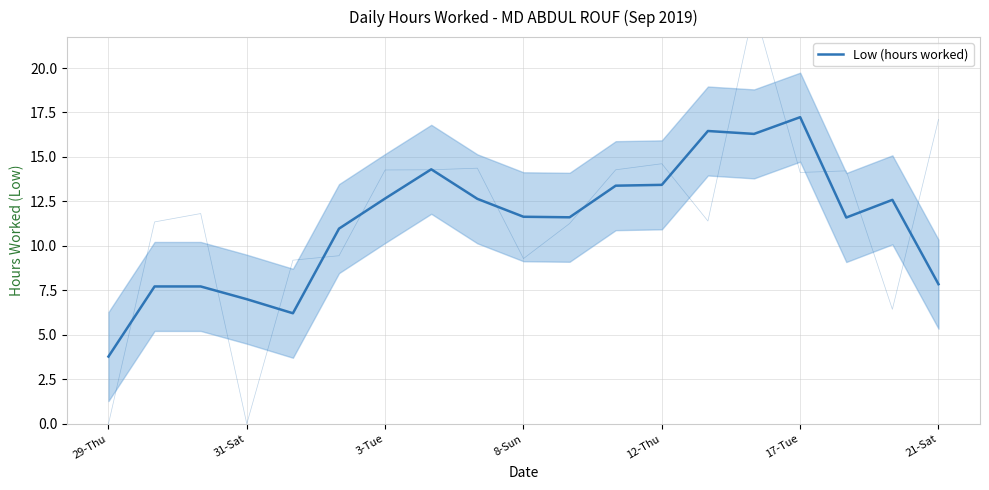

Reading left to right, extract all data points from this chart.

3.8	7.7	7.7	7.0	6.2	11.0	12.7	14.3	12.6	11.6	11.6	13.4	13.4	16.5	16.3	17.2	11.6	12.6	7.8